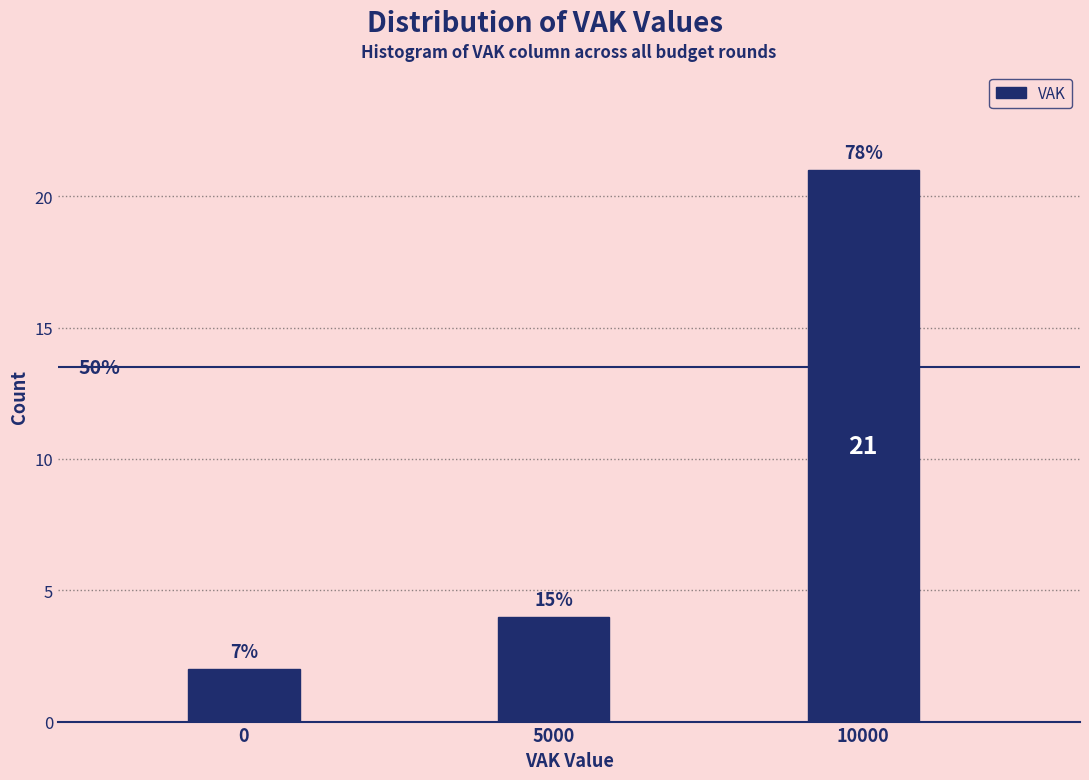

How many bars are there in total?

3